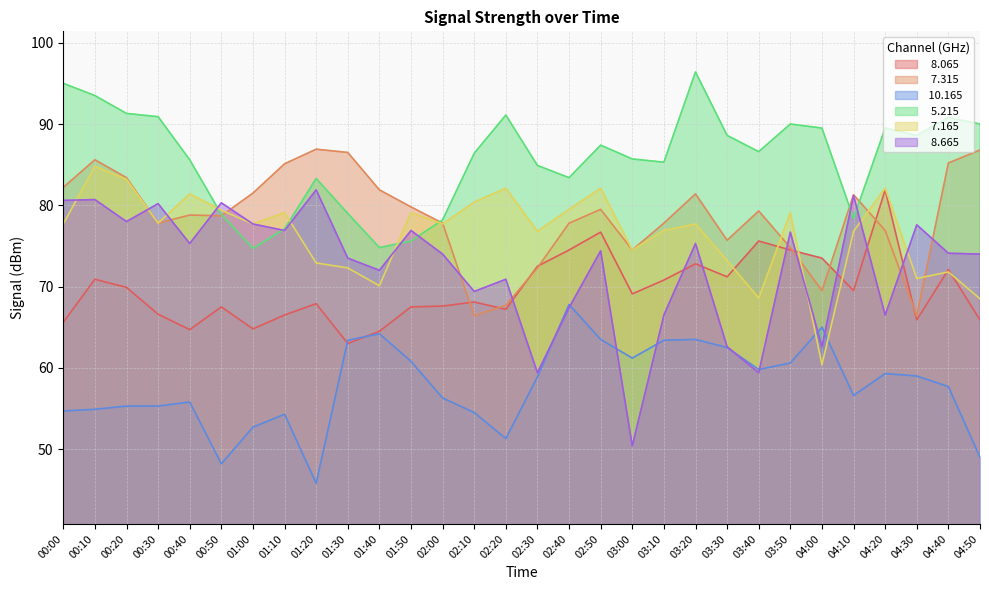

True or false:   8.665 and   8.065 intersect in this chart.

True